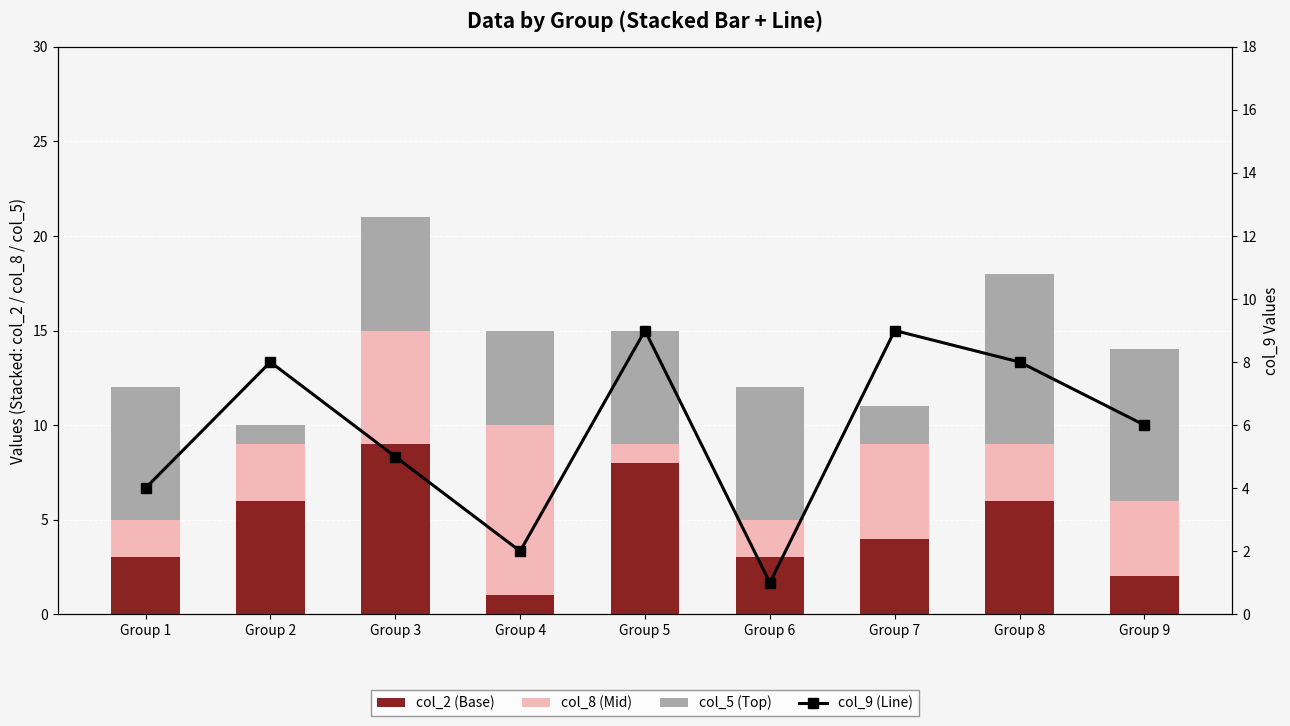

Which label corresponds to the smallest value in the chart?

Group 4